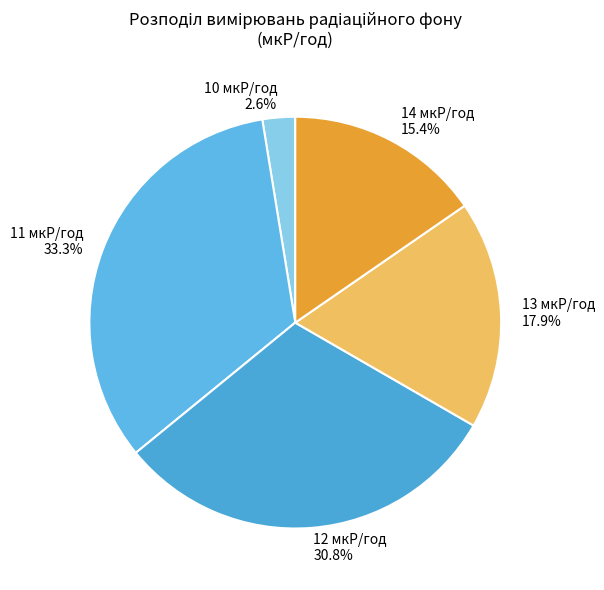

To the nearest percent, what is the combined percentage of 14 мкР/год and 12 мкР/год?

46%